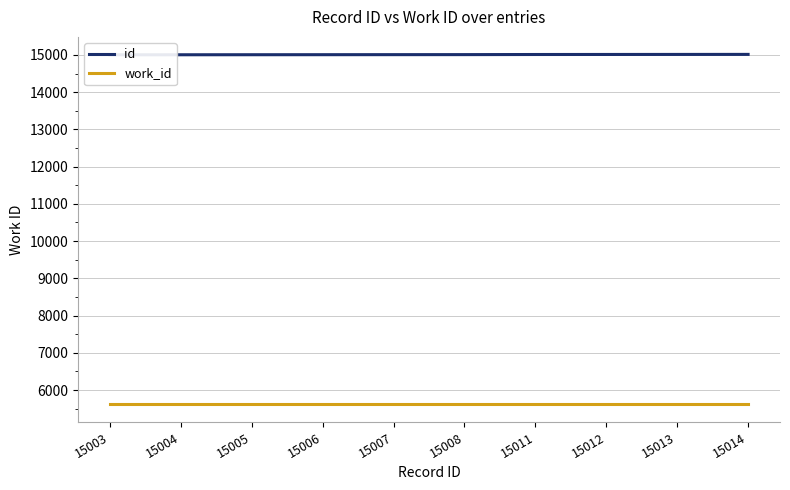

At how many categories does at least one series exceed 10112?

10